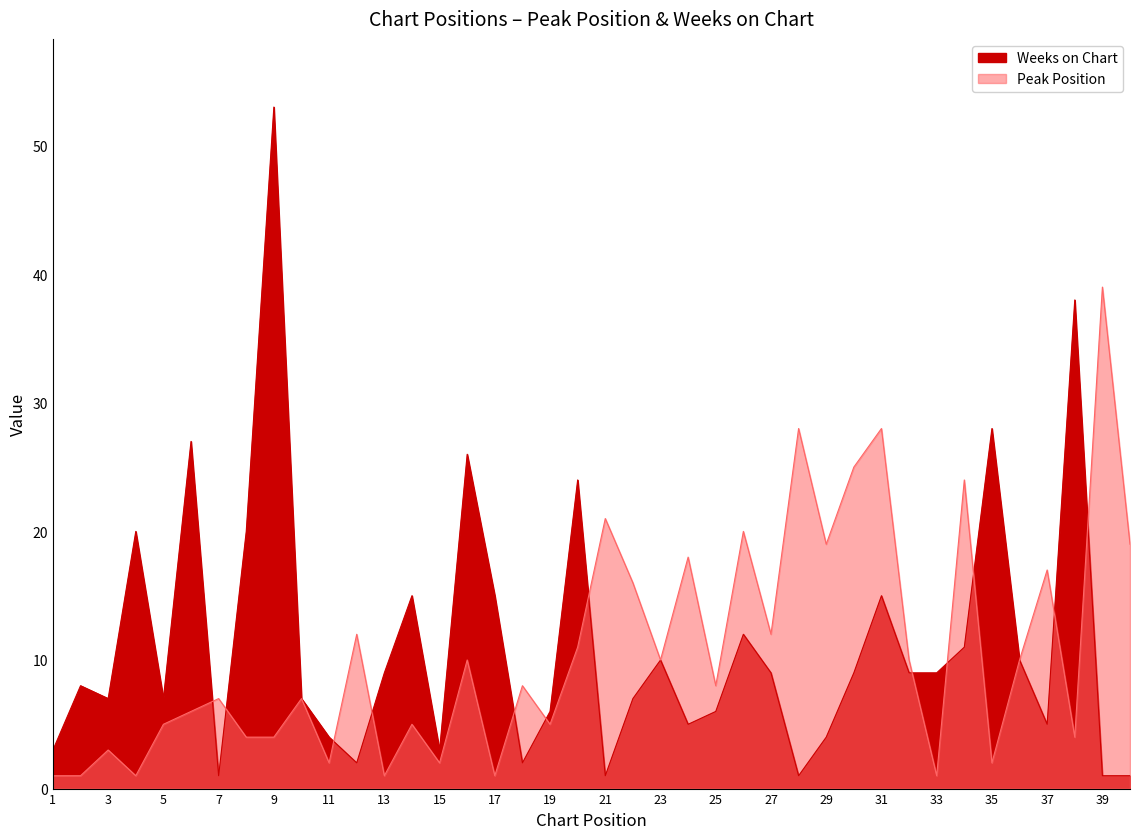

At which category does Peak Position reach its first local valley?

4